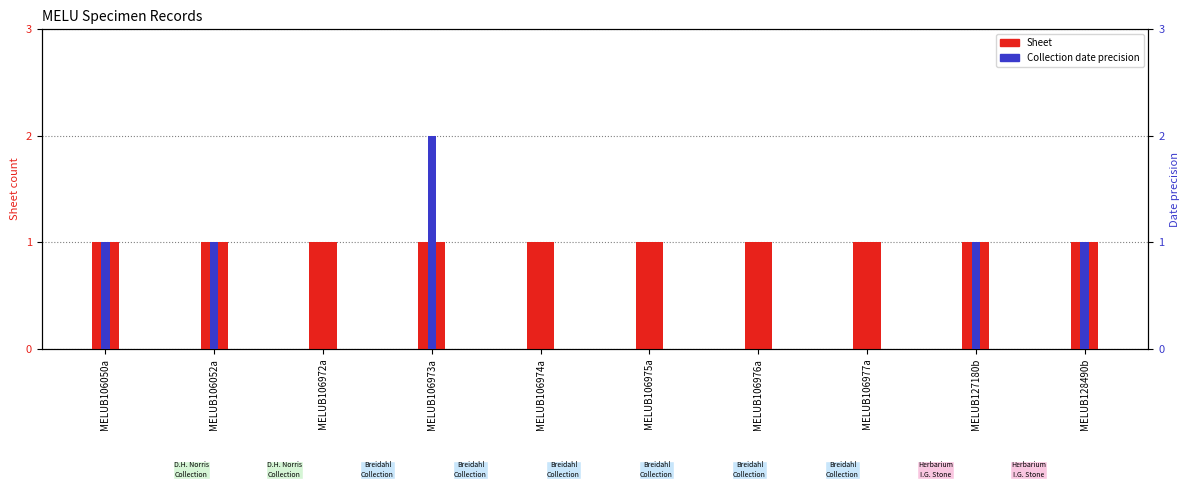

True or false: Sheet has a value of 0 at MELUB106975a.

False